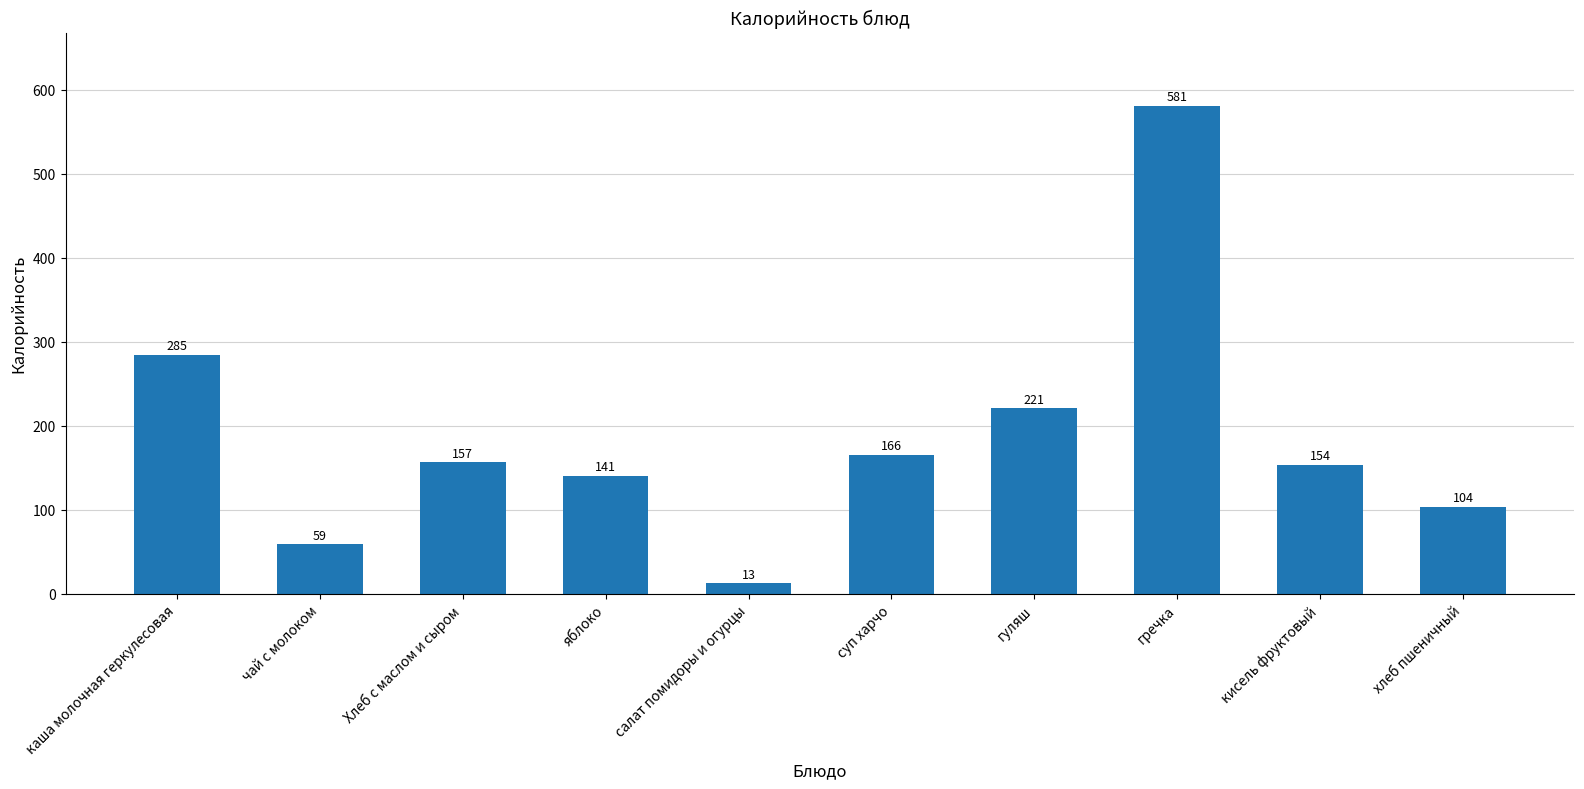

List the labels in order of value, largest first.

гречка, каша молочная геркулесовая, гуляш, суп харчо, Хлеб с маслом и сыром, кисель фруктовый, яблоко, хлеб пшеничный, чай с молоком, салат помидоры и огурцы